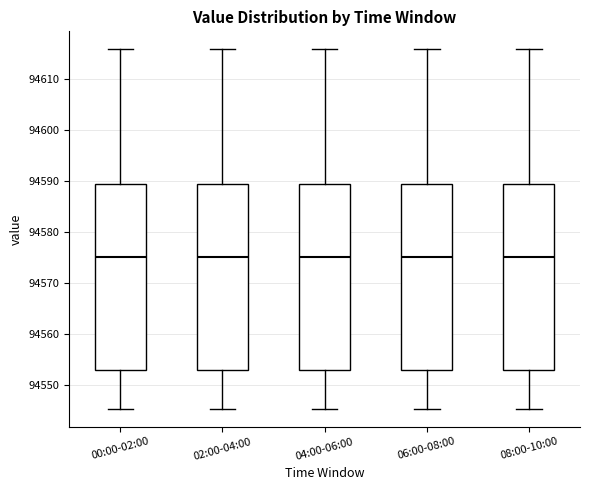

Reading left to right, read every box against the y-axis: the position of its median line, the range the box covers, and the ends of its whiskers. The values are not printed on the chart, so give them approximately, as read against the axis.

00:00-02:00: median 94575, box 94553 to 94589, whiskers 94545 to 94616
02:00-04:00: median 94575, box 94553 to 94589, whiskers 94545 to 94616
04:00-06:00: median 94575, box 94553 to 94589, whiskers 94545 to 94616
06:00-08:00: median 94575, box 94553 to 94589, whiskers 94545 to 94616
08:00-10:00: median 94575, box 94553 to 94589, whiskers 94545 to 94616